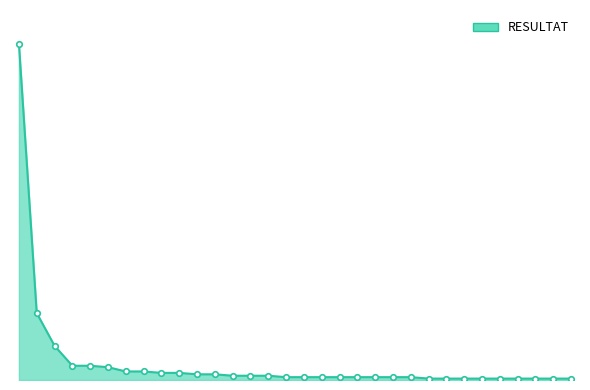

List the labels in order of value, largest first.

APED, CEUG, EOMI, ADAM, ADMI, RABB, CPLA, GOLI, NTPT, RUNI, GMIN, NCTE, FSLU, NANT, NGRE, AMID, AOVA, DCOT, NAVI, NDFO, NGER, NPAL, NSUA, ACHD, CAEX, CPED, FRAG, GSHO, NDIS, NIGR, NREC, PTLA